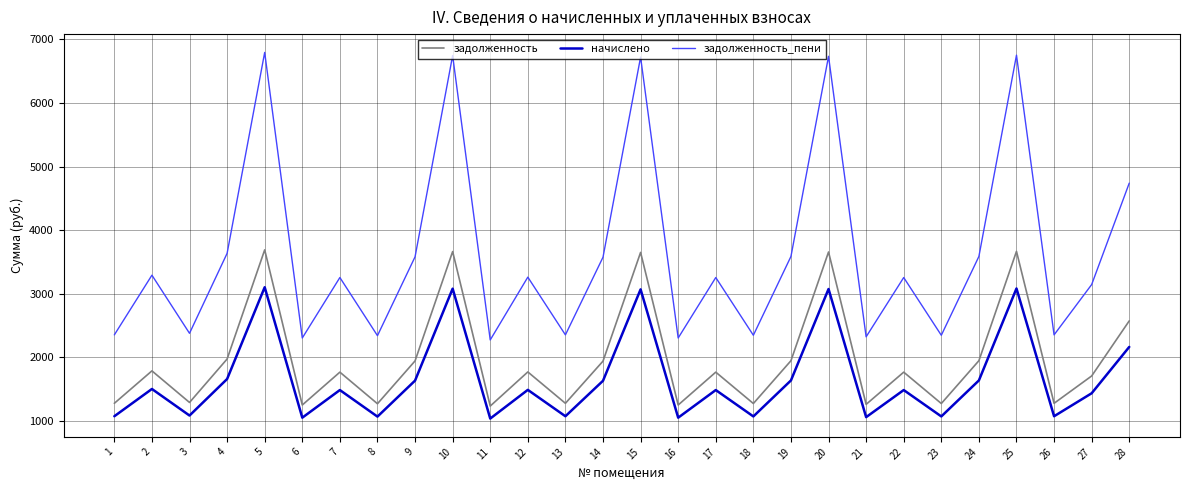

Rank the series by their maximum value, from lowest to highest.

начислено, задолженность, задолженность_пени